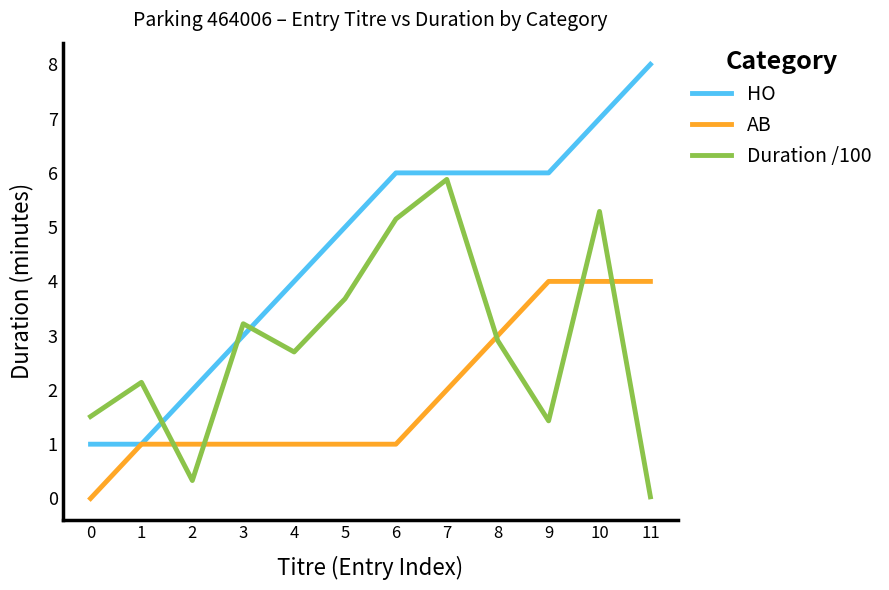

True or false: HO and Duration /100 cross at least once.

True